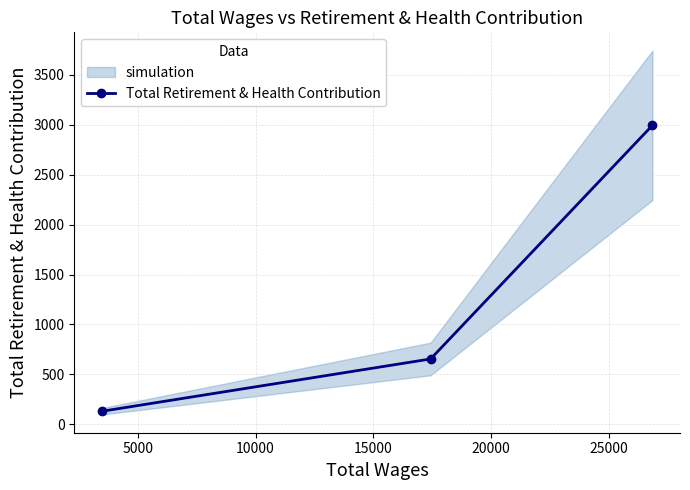

What is the value of the Total Retirement & Health Contribution point at the 3rd from the left?

2995